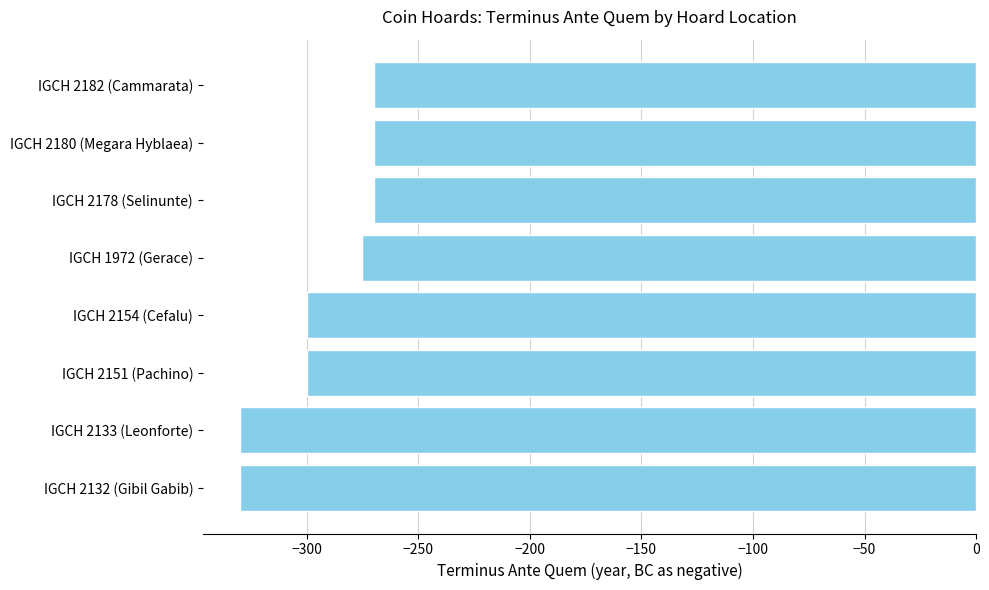

What is the change in value from IGCH 2151 (Pachino) to IGCH 1972 (Gerace)?

+25